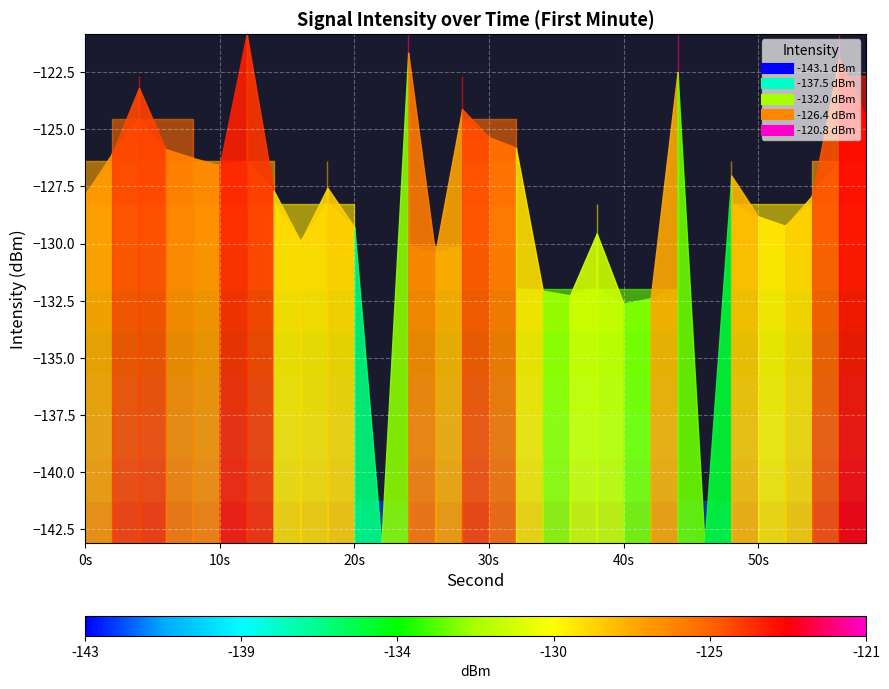

What is the difference between the maximum and minimum values?

22.3